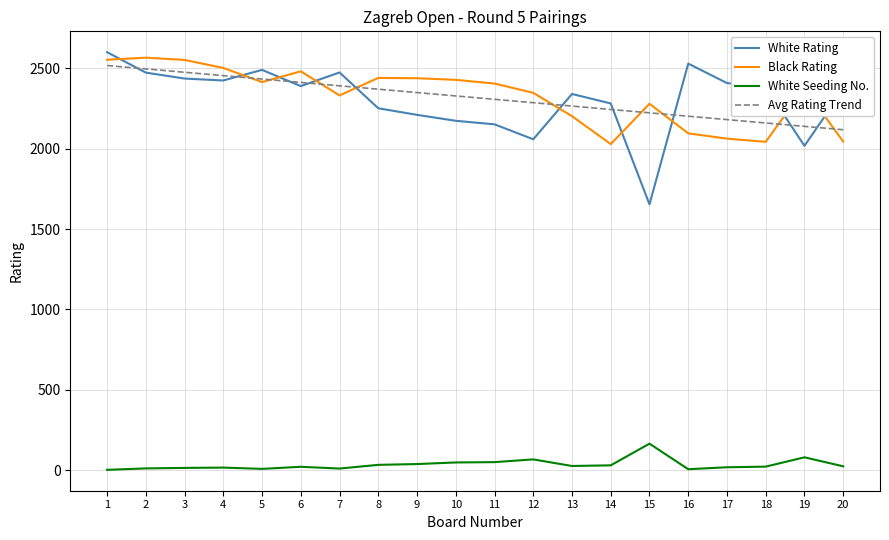

Is it true that Black Rating equals 1103.4 at 3?

False